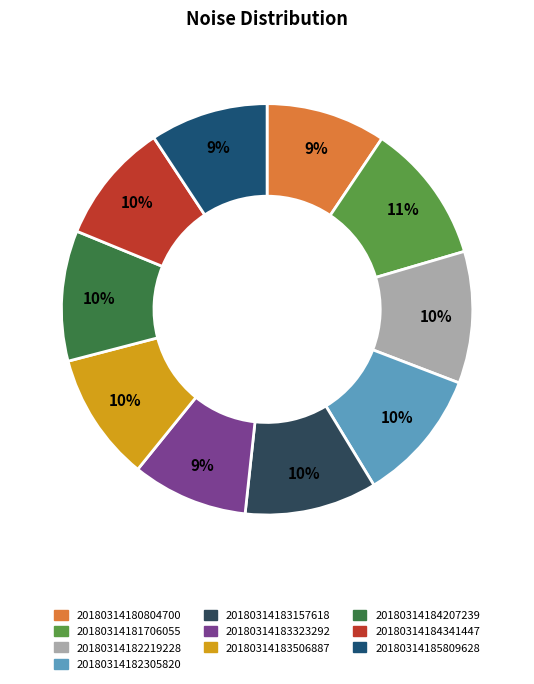

Is it true that 20180314181706055 is 11% of the pie?

True